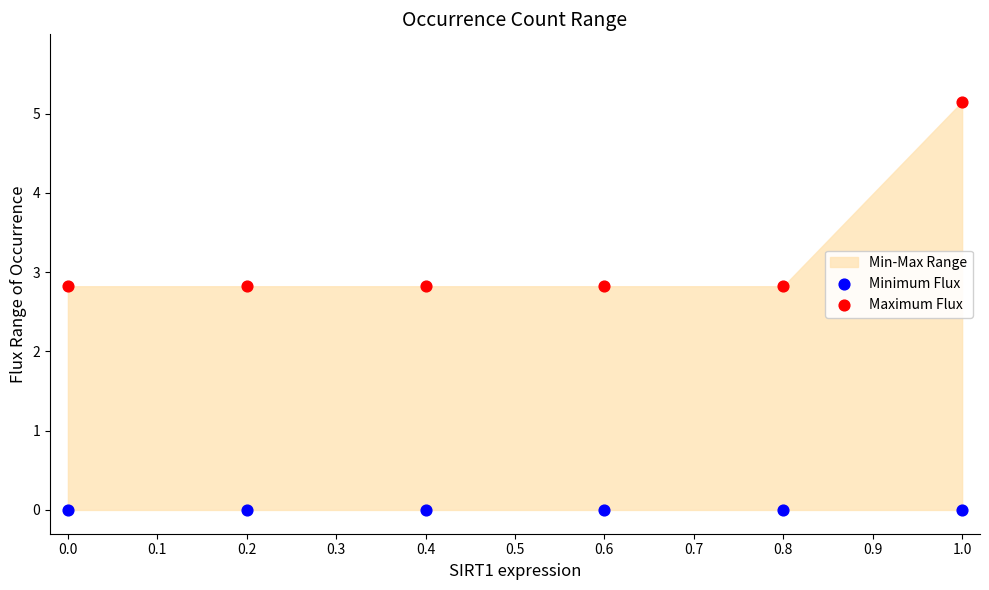

Which series contains the lowest Y value?

Minimum Flux